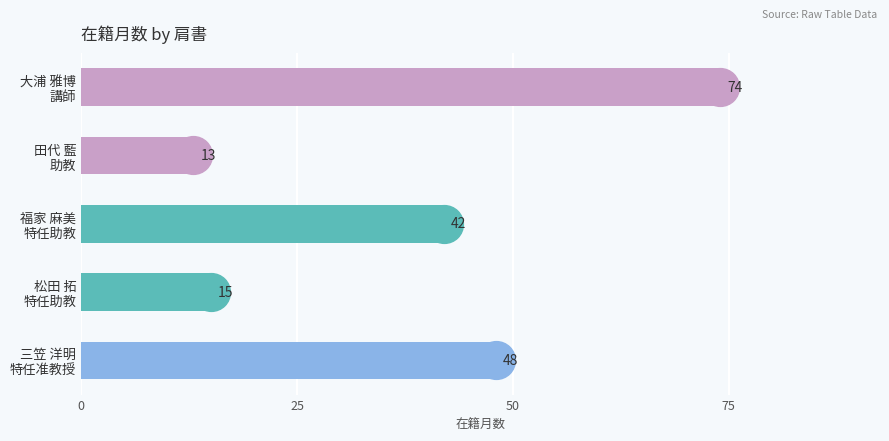

Which category has the lowest value across all series?

田代 藍
助教